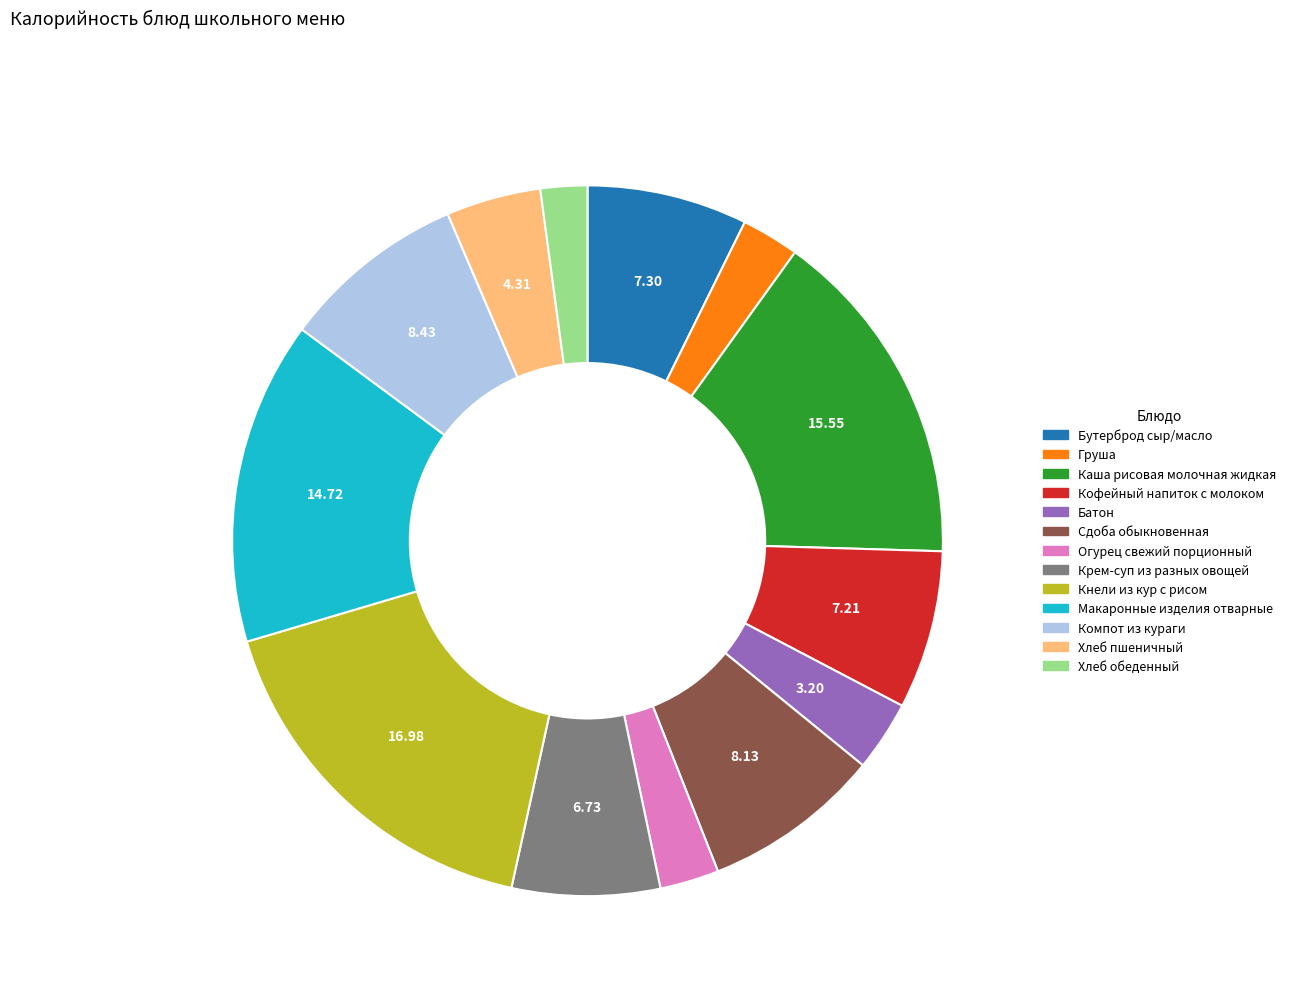

Is the sum of Каша рисовая молочная жидкая and Батон greater than half?

No